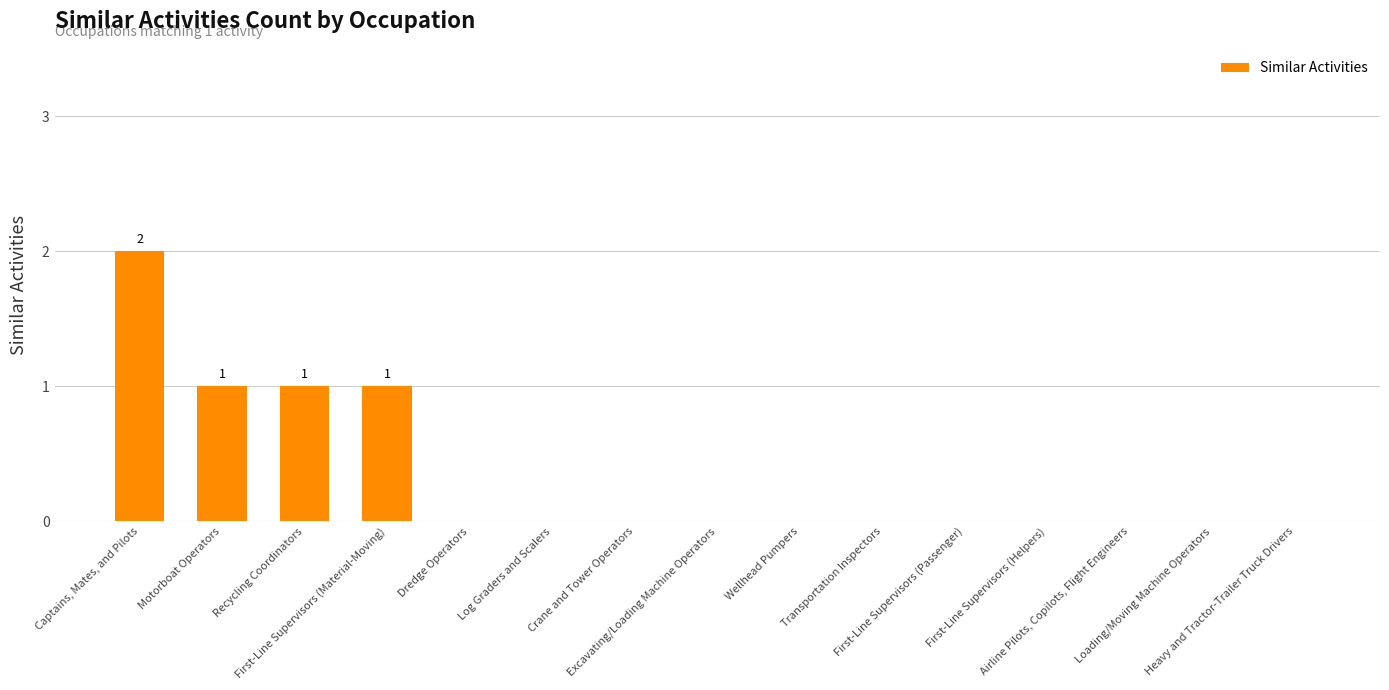

What is the sum of all values?

5